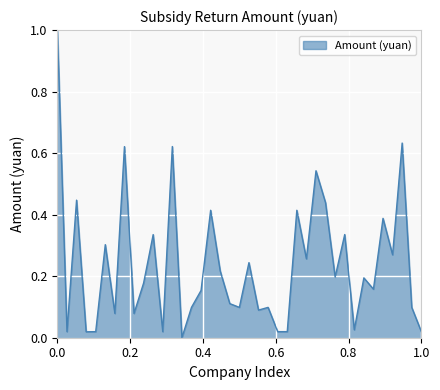

What is the difference between the maximum and minimum values?

1.0